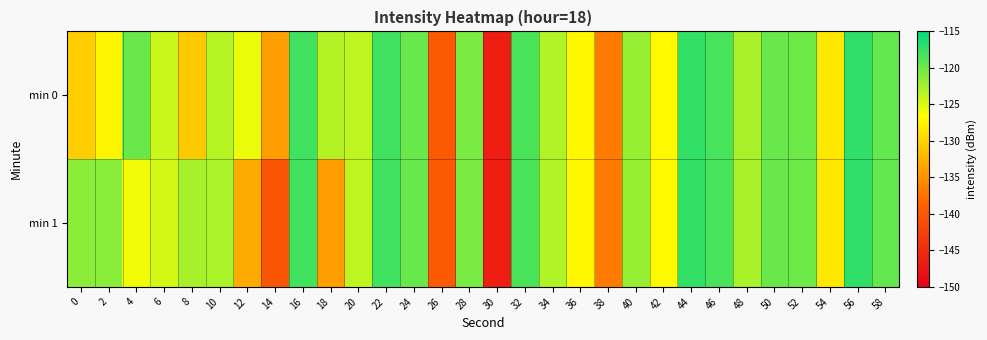

Which series changed the most between 36 and 46?

min 0